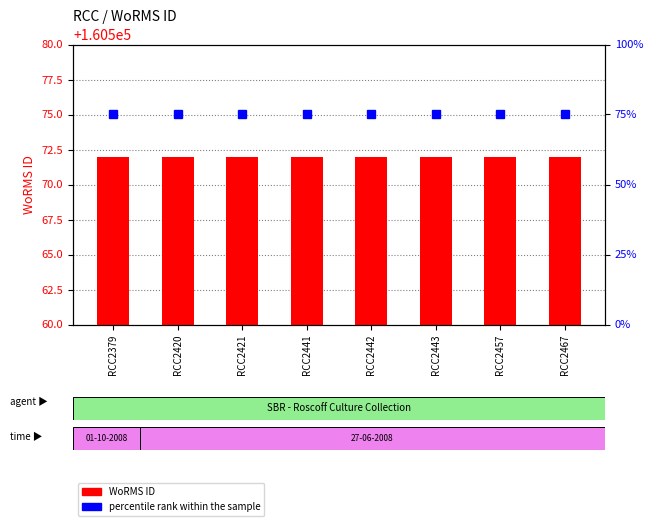

Rank the categories by percentile rank within the sample value from highest to lowest.

RCC2379, RCC2420, RCC2421, RCC2441, RCC2442, RCC2443, RCC2457, RCC2467